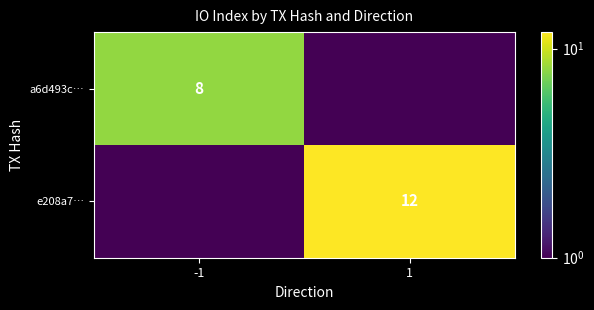

The e208a7… series shows 6.2 at 1. True or false?

False